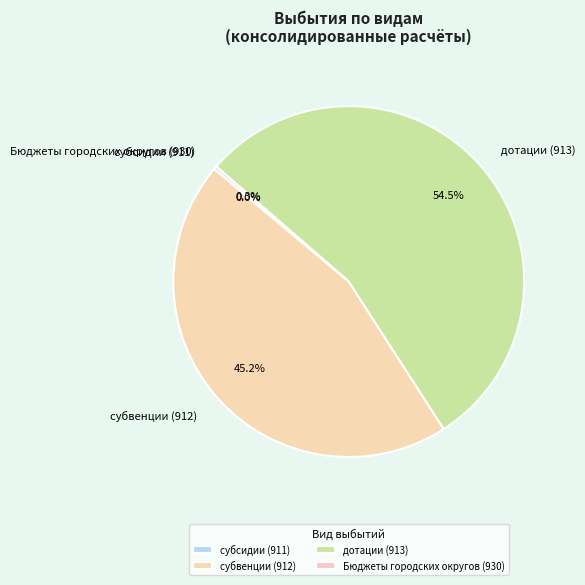

Which category has the biggest portion of the pie?

дотации (913)